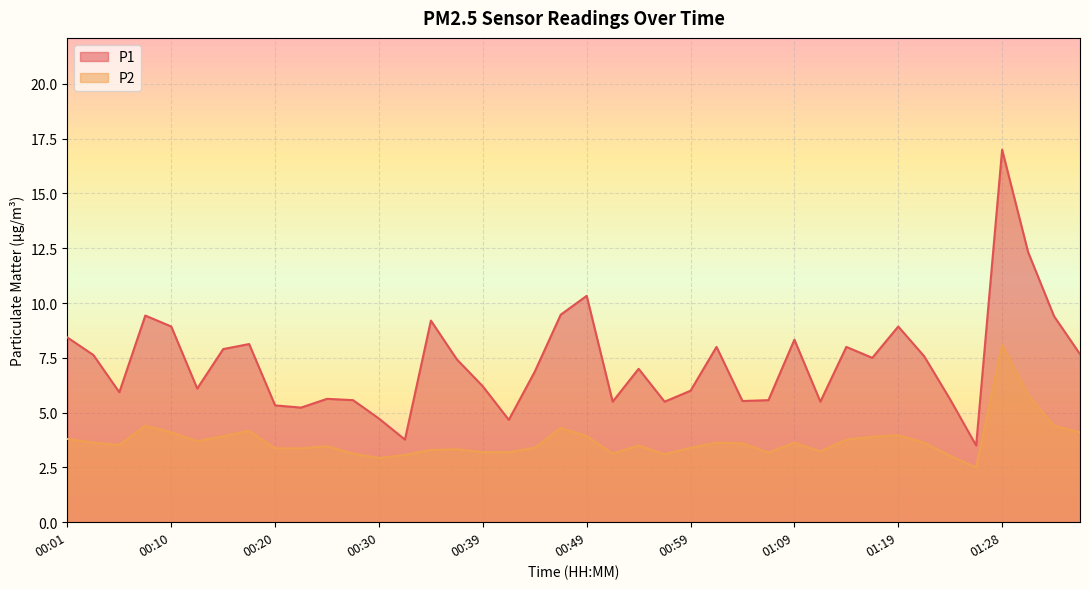

Is the value of P2 at 00:15 greater than the value of P1 at 01:28?

No